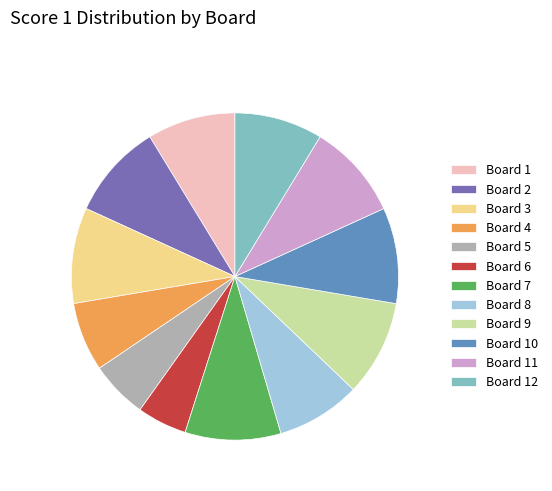

Do Board 9 and Board 5 together represent more than half of the pie?

No